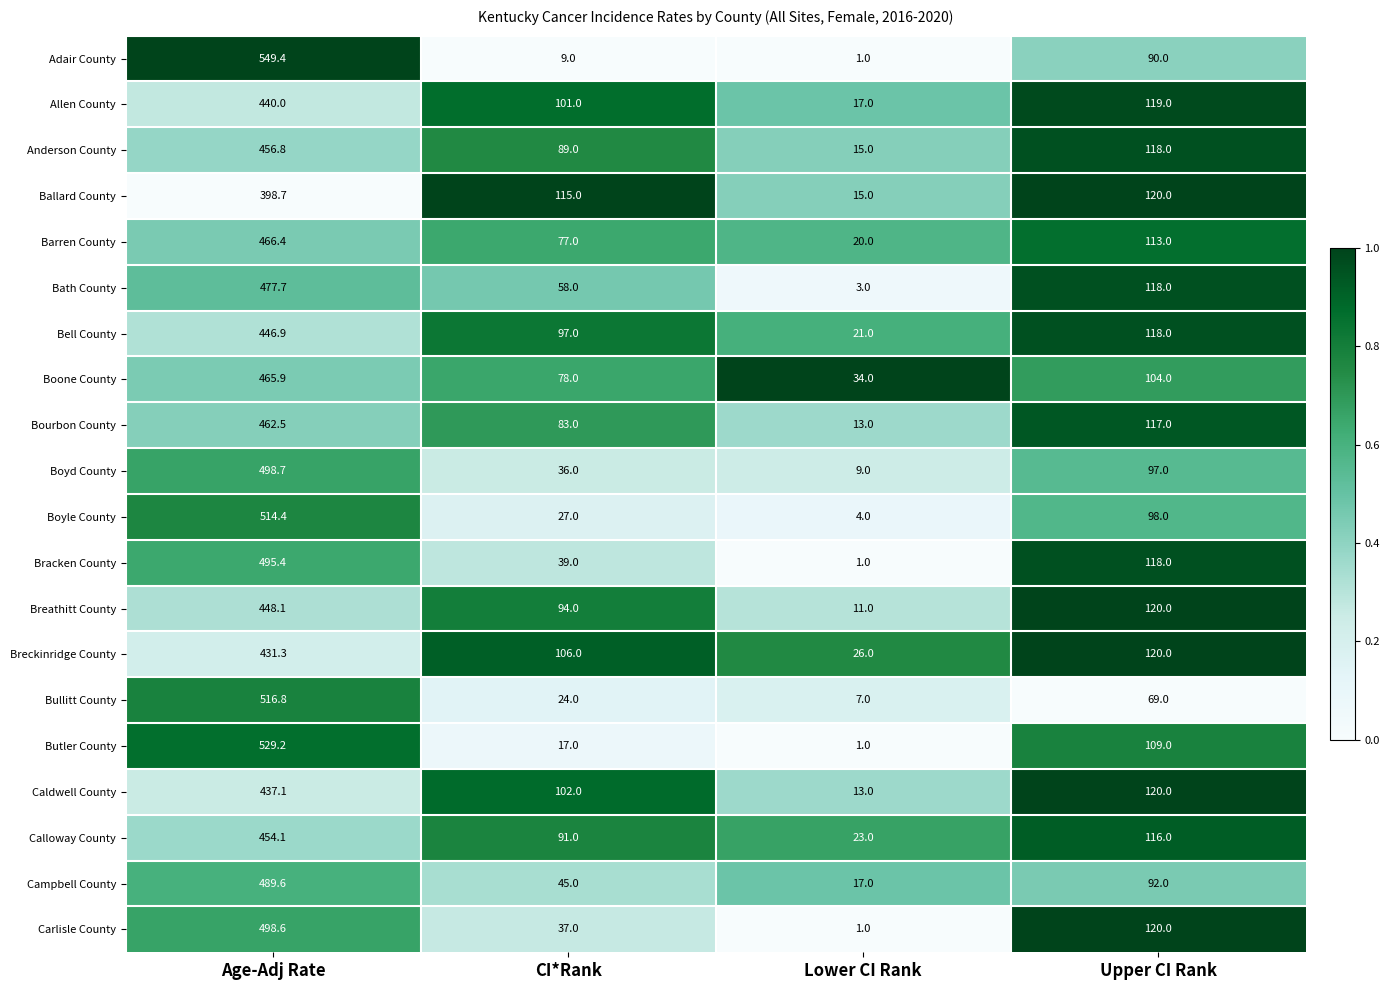

What is the average value of the Bullitt County series?

154.2